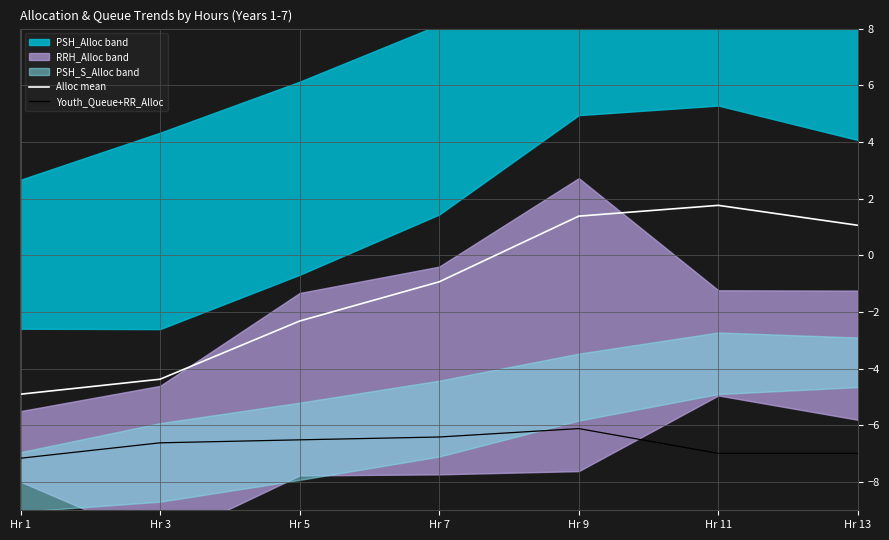

True or false: Alloc mean has more than 1 points higher than both neighbors.

False